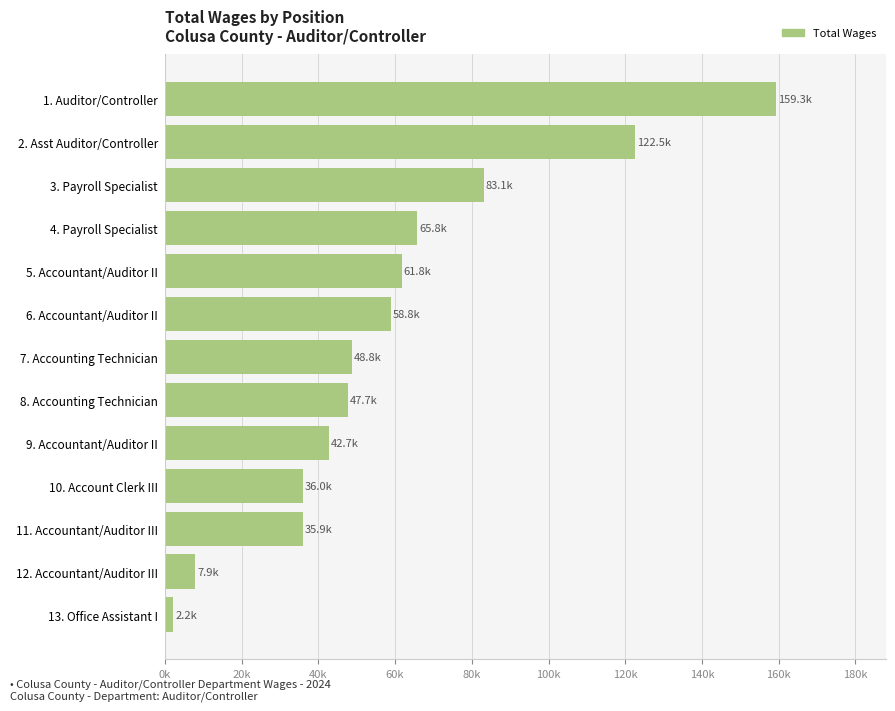

Does the chart contain any negative values?

No